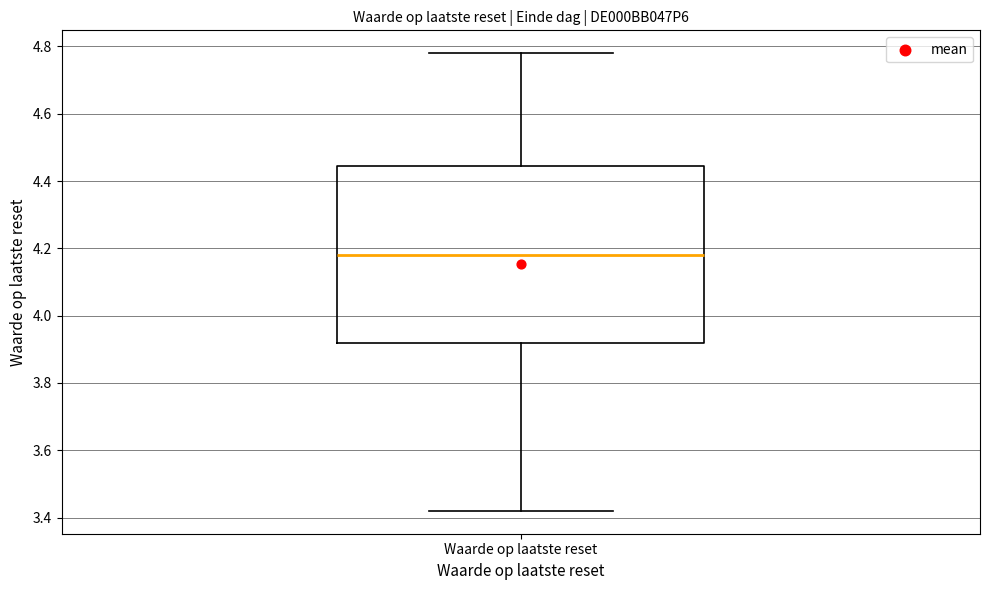

Transcribe this box plot: give where the median line is, the range the box spans, and where the two whiskers end, as read against the y-axis. The values are not printed on the chart, so give them approximately, as read against the axis.

median 4.18, box 3.92 to 4.44, whiskers 3.42 to 4.78